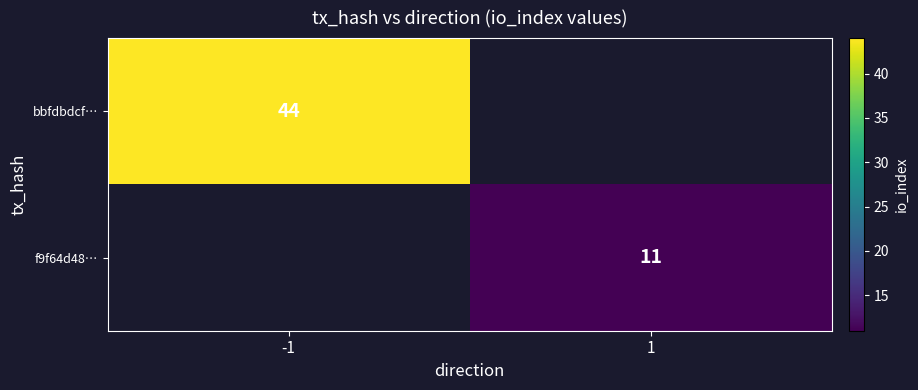

Is the value of bbfdbdcf… at -1 greater than the value of f9f64d48… at 1?

Yes